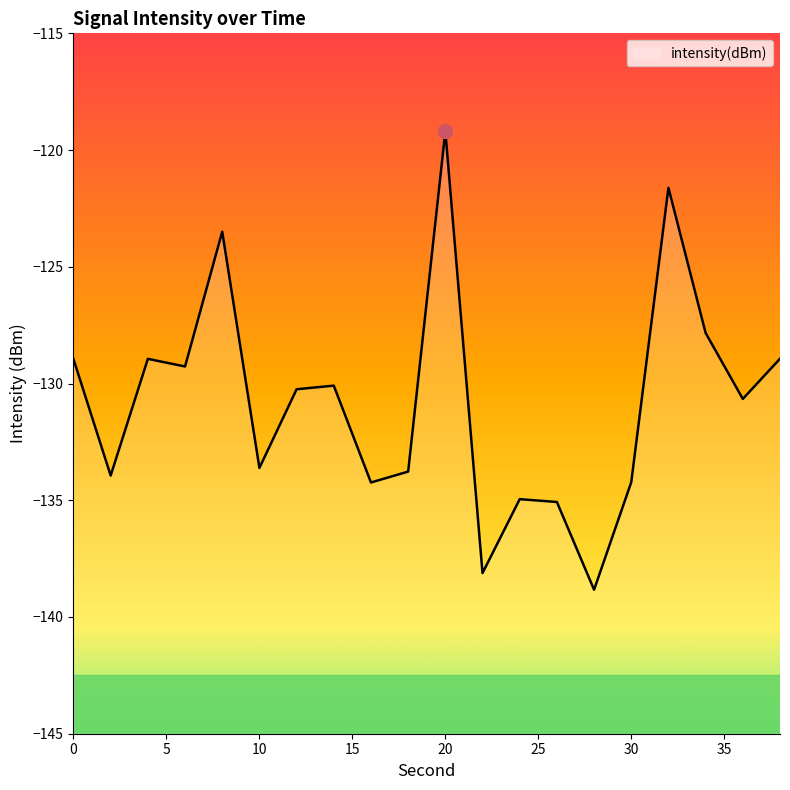

What is the difference between the second highest and minimum values?

17.2